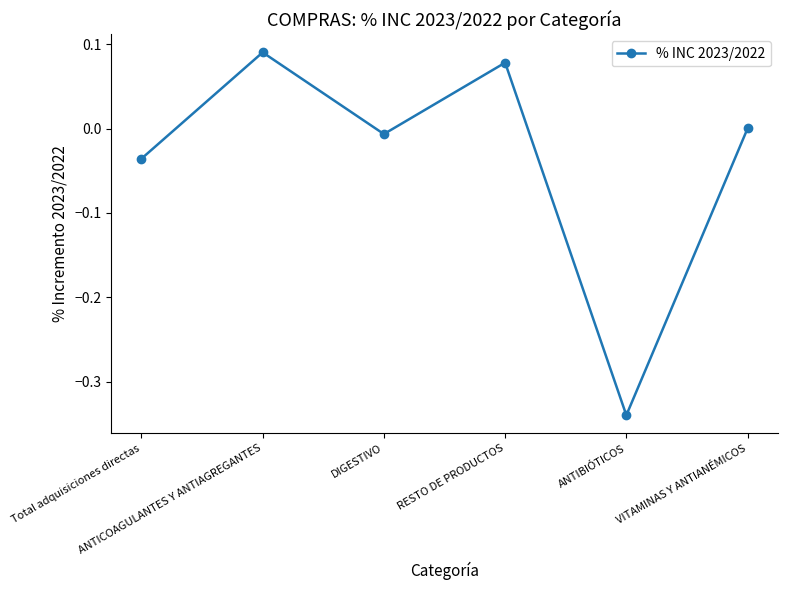

List the labels in order of value, smallest first.

ANTIBIÓTICOS, Total adquisiciones directas, DIGESTIVO, VITAMINAS Y ANTIANÉMICOS, RESTO DE PRODUCTOS, ANTICOAGULANTES Y ANTIAGREGANTES